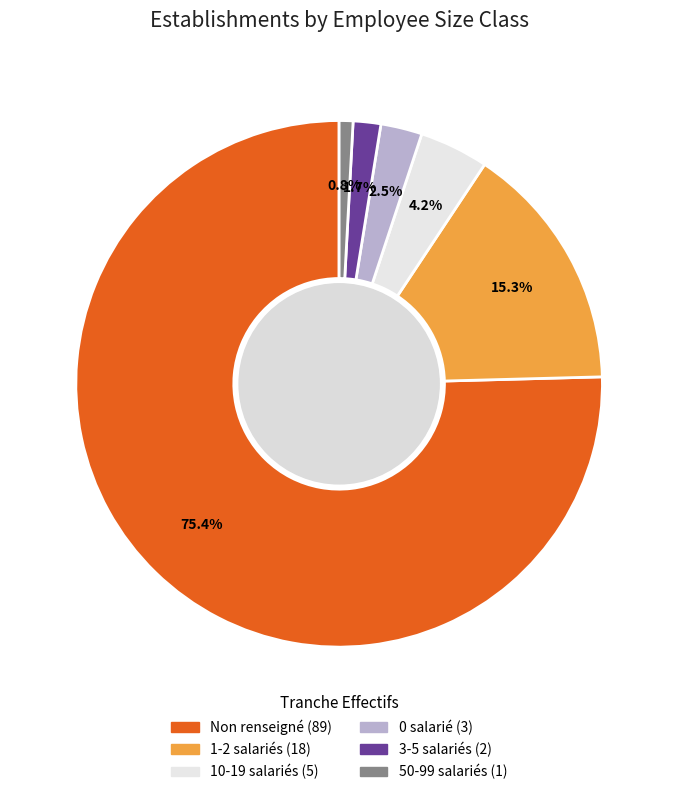

Does any single category account for the majority?

Yes